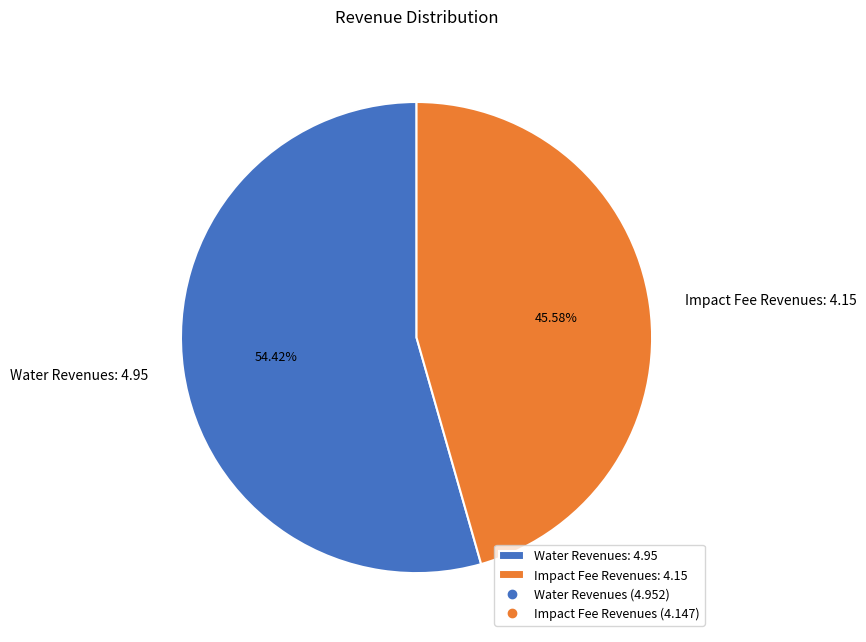

Do Water Revenues and Impact Fee Revenues together represent more than half of the pie?

Yes